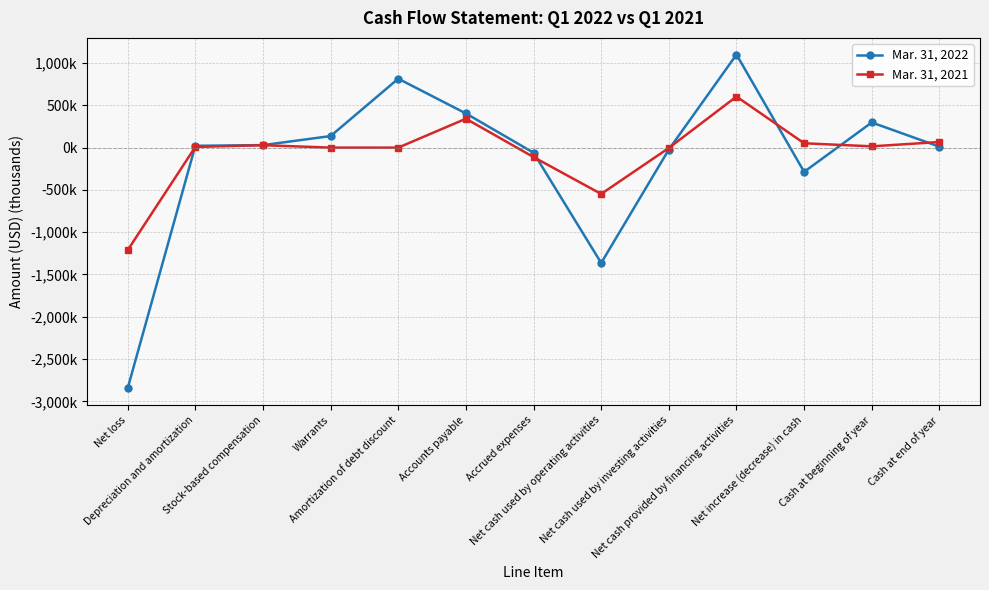

At Net cash used by operating activities, list the series in order from smallest to largest.

Mar. 31, 2022, Mar. 31, 2021